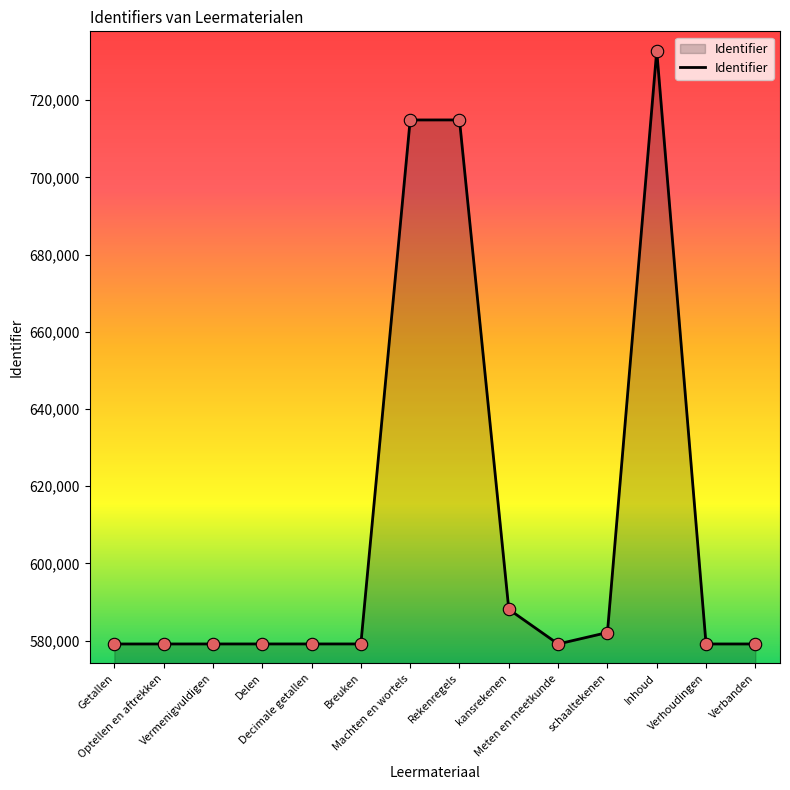

Which has a higher value, Delen or Rekenregels?

Rekenregels